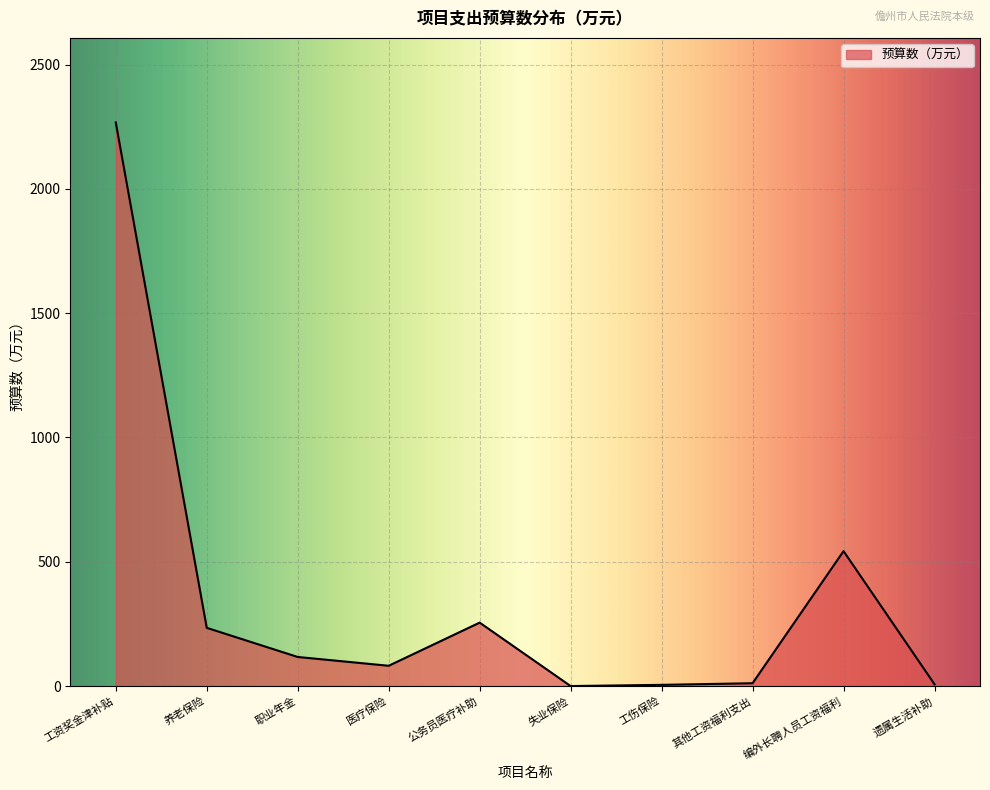

Between 工资奖金津补贴 and 职业年金, which is larger?

工资奖金津补贴